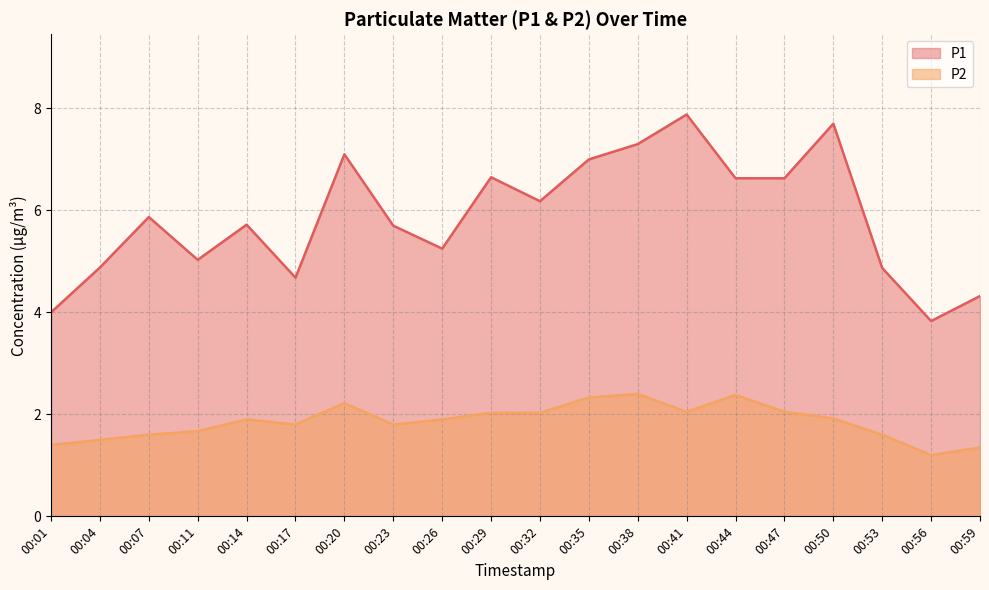

What value does the P1 series have at 00:01?

4.0